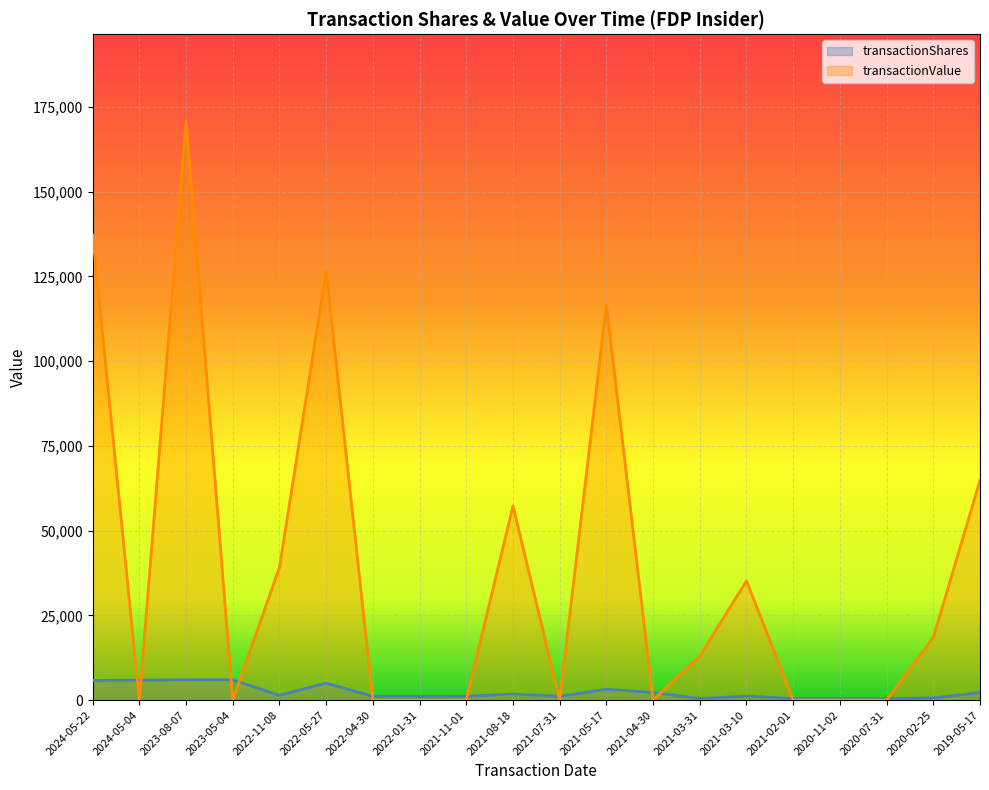

How many data points in transactionShares are above 1400?

9